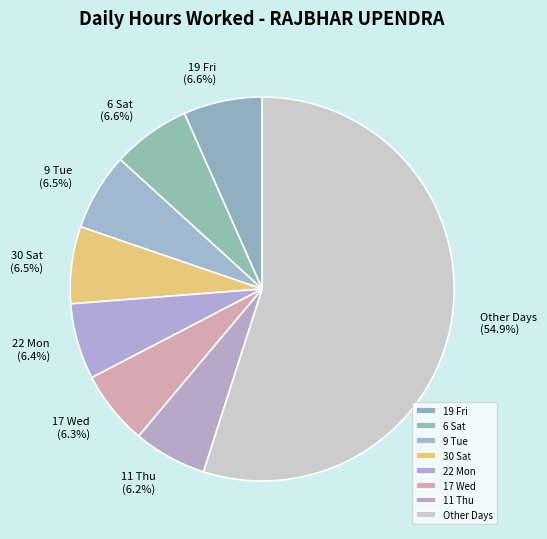

What is the majority slice?

Other Days